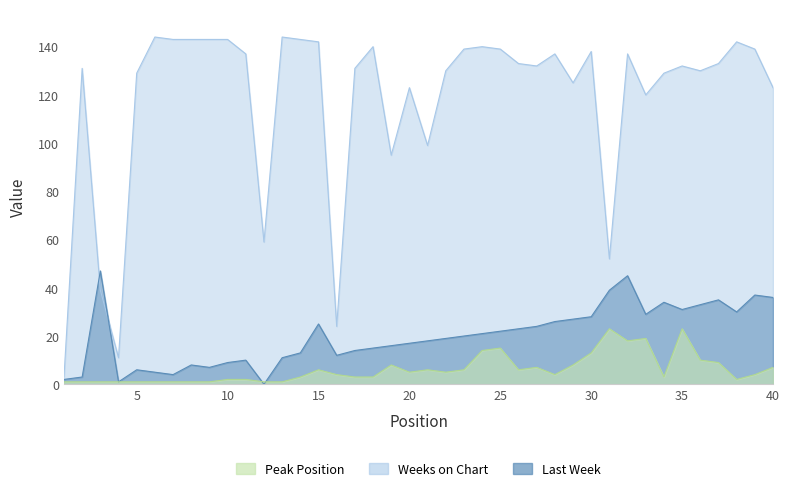

Which category has the highest value in the Peak Position series?

31